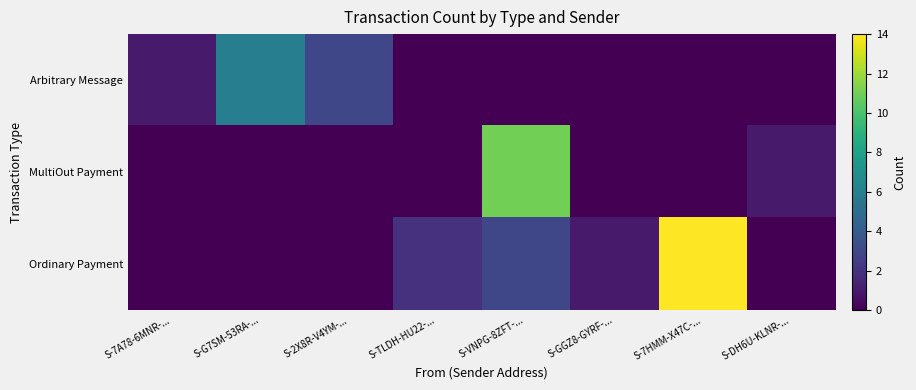

Which series has the largest total across all categories?

Ordinary Payment